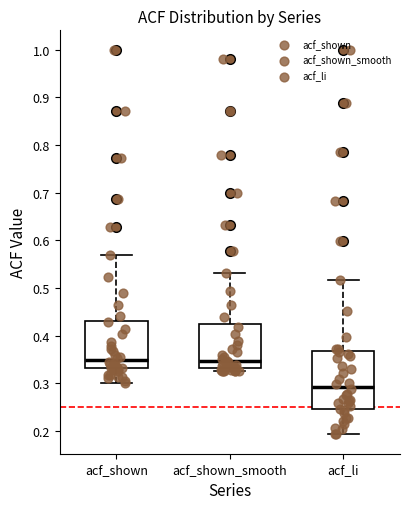

Which box's median line is the lowest?

acf_li